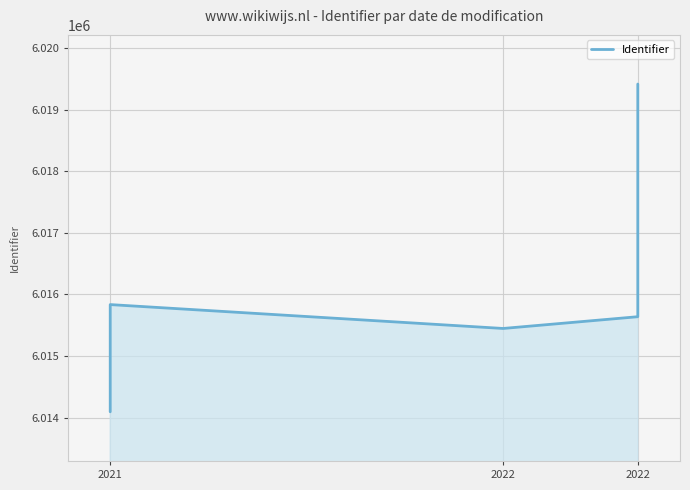

What is the change in value from 2021 to 2022?

-197